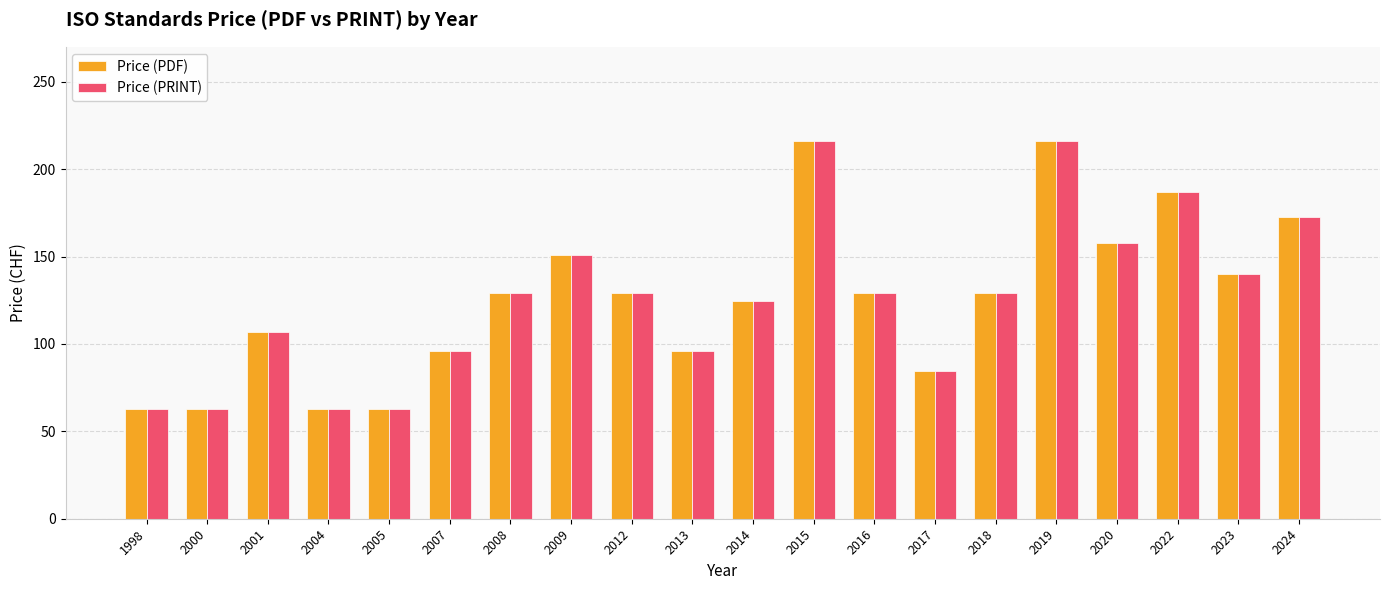

Does the chart contain stacked bars?

No